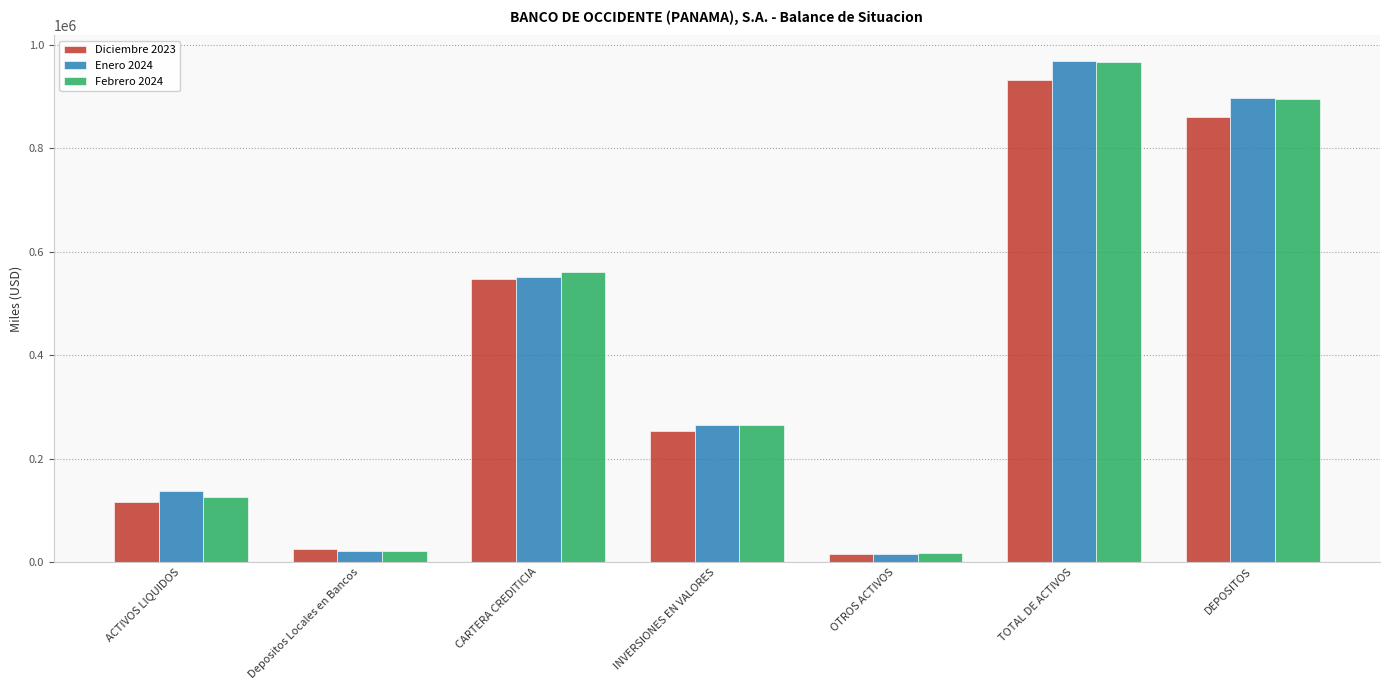

At how many categories does at least one series exceed 307554?

3